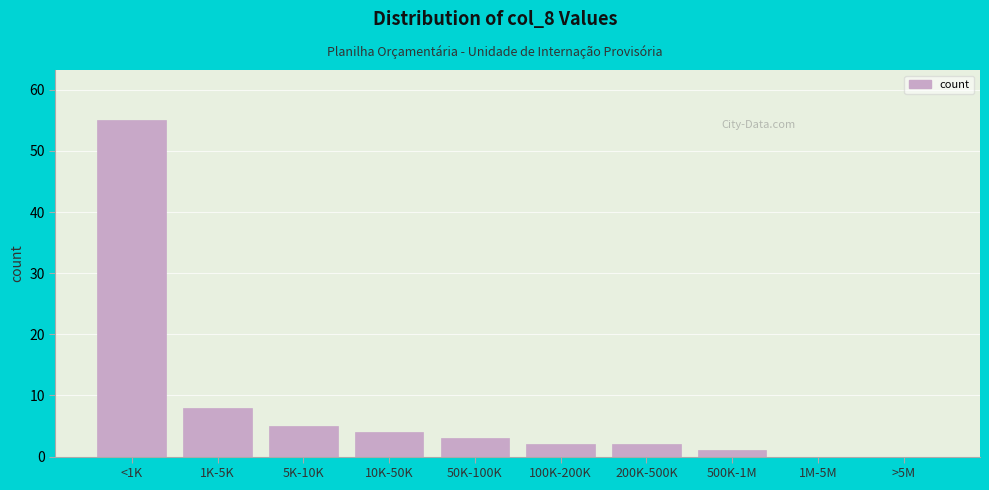

Reading left to right, transcribe all the data shown in this chart.

<1K=55	1K-5K=8	5K-10K=5	10K-50K=4	50K-100K=3	100K-200K=2	200K-500K=2	500K-1M=1	1M-5M=0	>5M=0